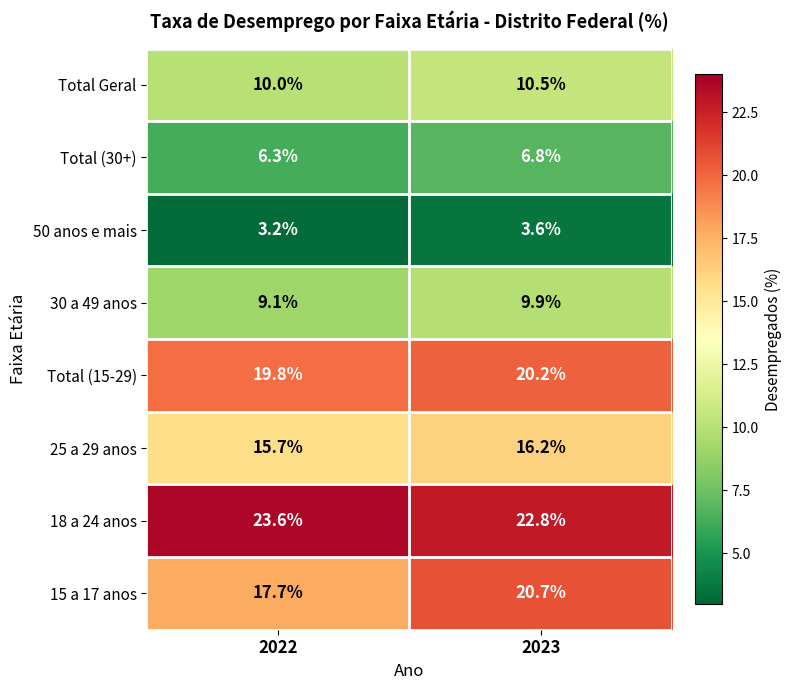

Which series has the widest spread of values?

15 a 17 anos